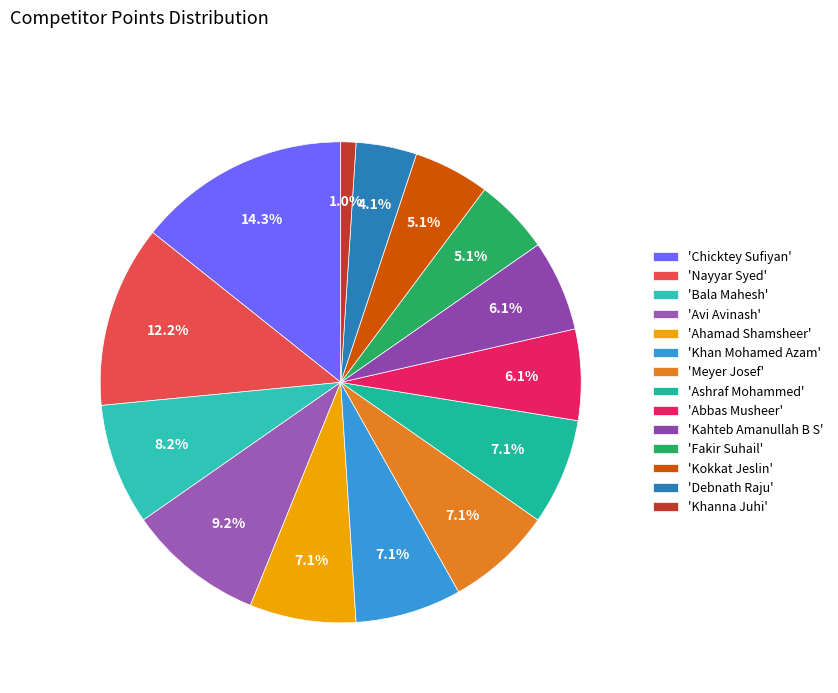

How many slices are in this pie chart?

14